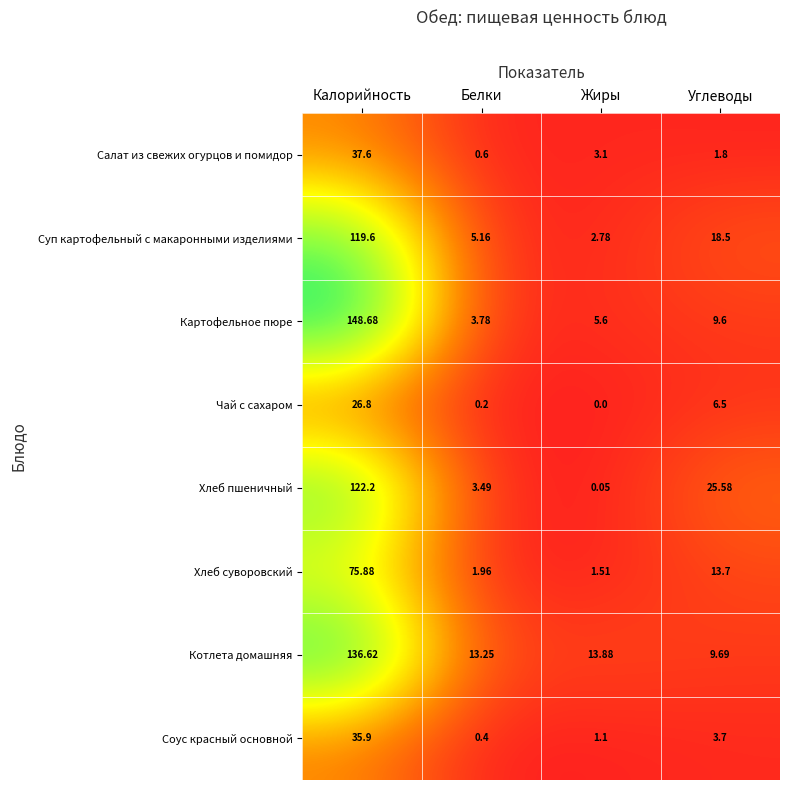

At which category does the chart reach its peak across all series?

Калорийность